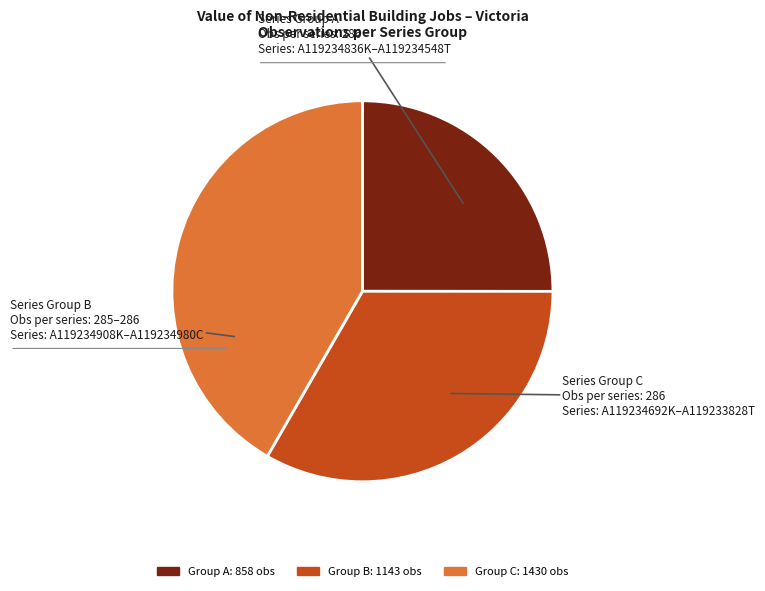

Is there a majority slice in this chart?

No